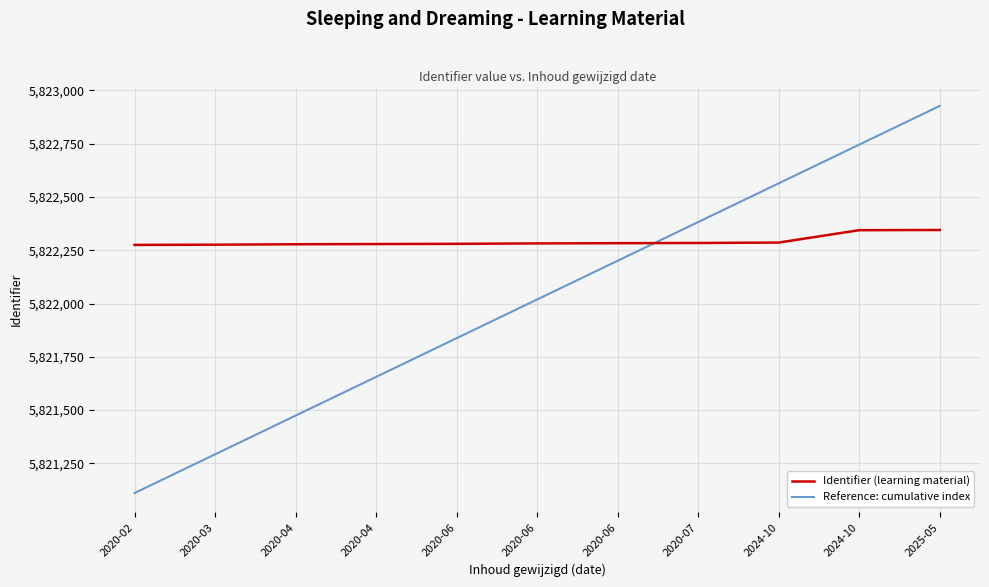

What is the spread (max minus min) of values at 2020-04?

804.1